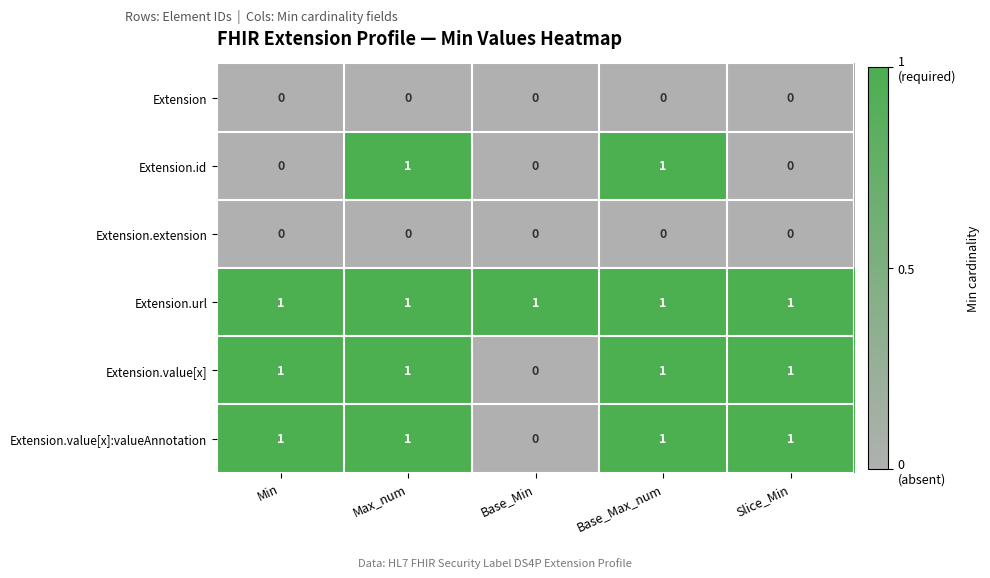

Which series changed the most between Base_Max_num and Slice_Min?

Extension.id